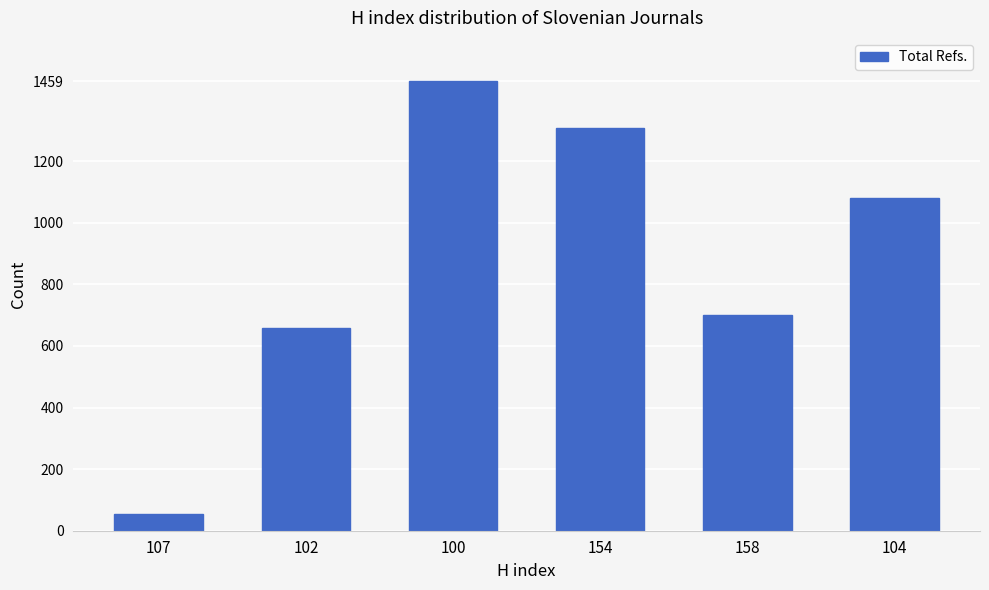

What is the sum of the values at 100 and 107?

1514